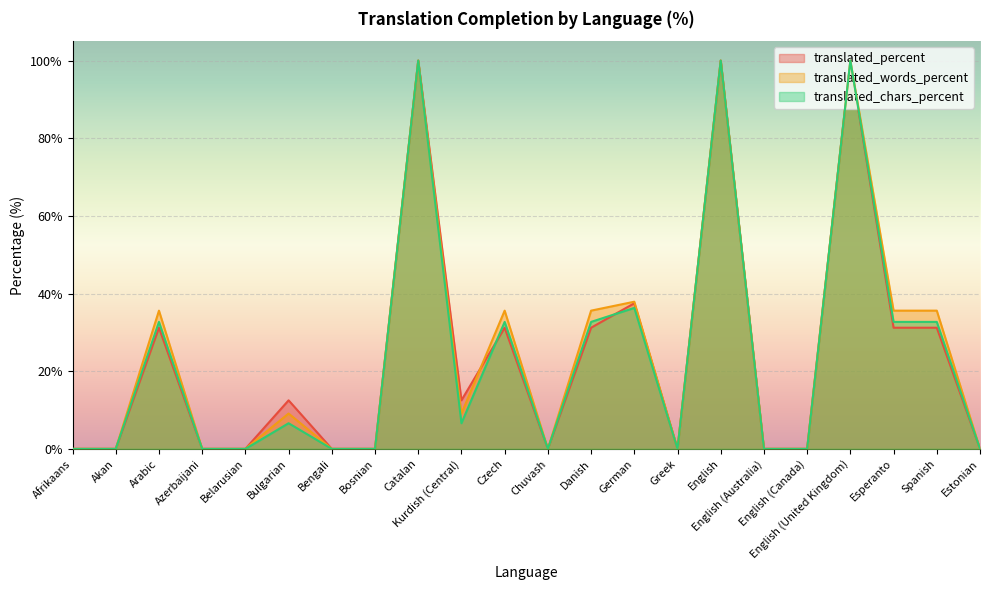

How many values in the translated_percent series exceed 12?

11